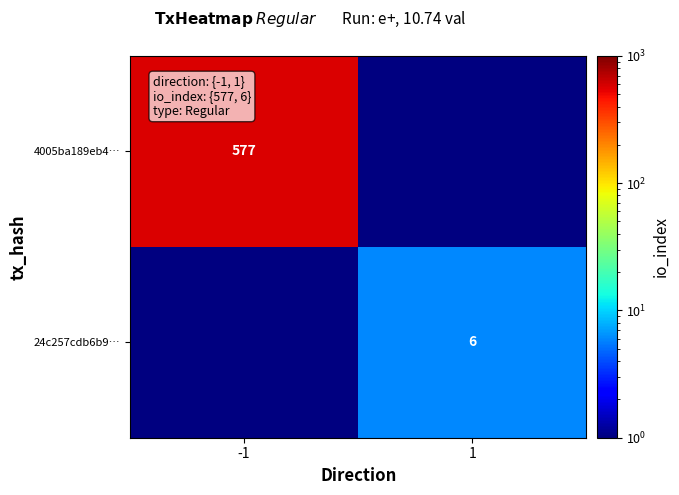

Is the value of 24c257cdb6b9… at 1 greater than the value of 4005ba189eb4… at -1?

No